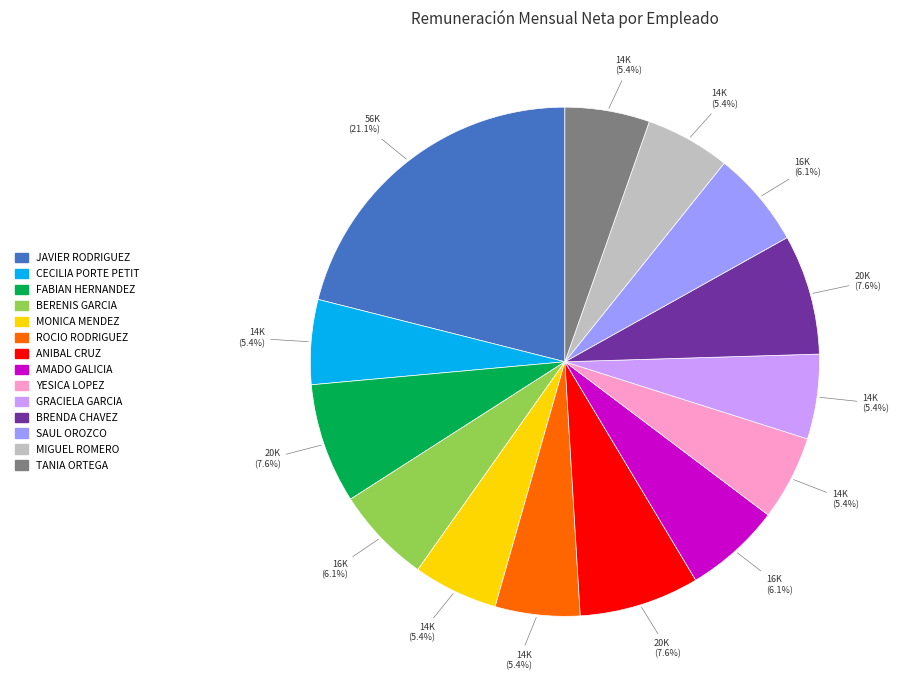

Is there a majority slice in this chart?

No